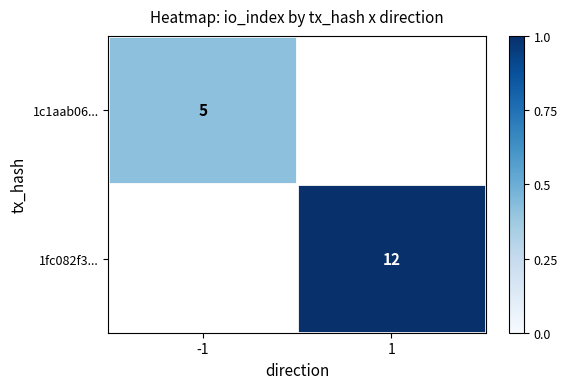

True or false: 1c1aab06... has a value of 5 at -1.

True